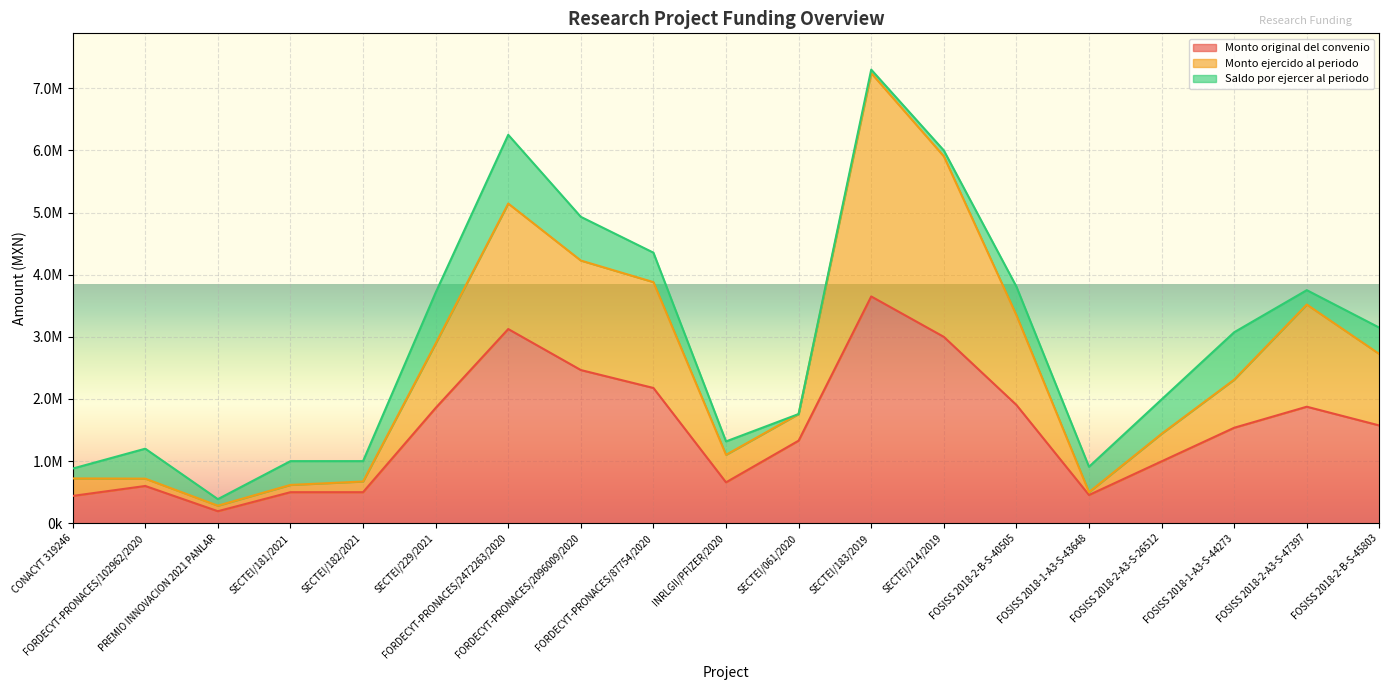

True or false: Monto ejercido al periodo and Monto original del convenio cross at least once.

False